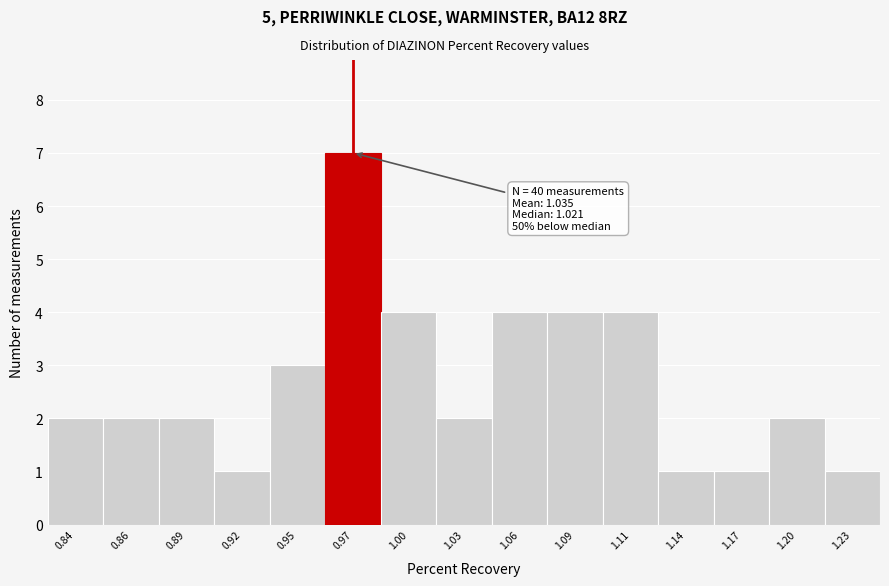

Reading right to left, list all the values displayed in this chart.

1.23=1	1.20=2	1.17=1	1.14=1	1.11=4	1.09=4	1.06=4	1.03=2	1.00=4	0.97=7	0.95=3	0.92=1	0.89=2	0.86=2	0.84=2